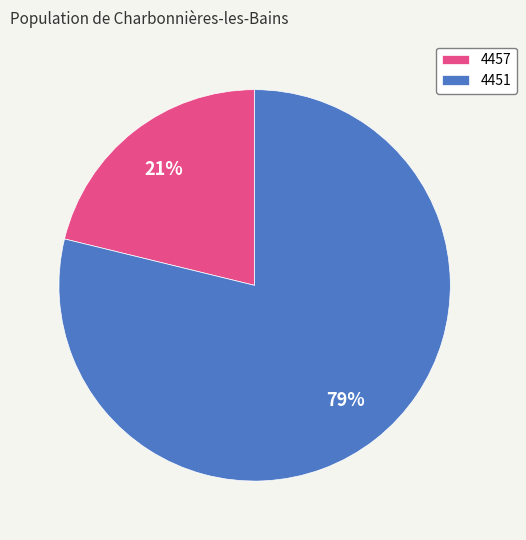

What is the smallest slice in the pie chart?

4457